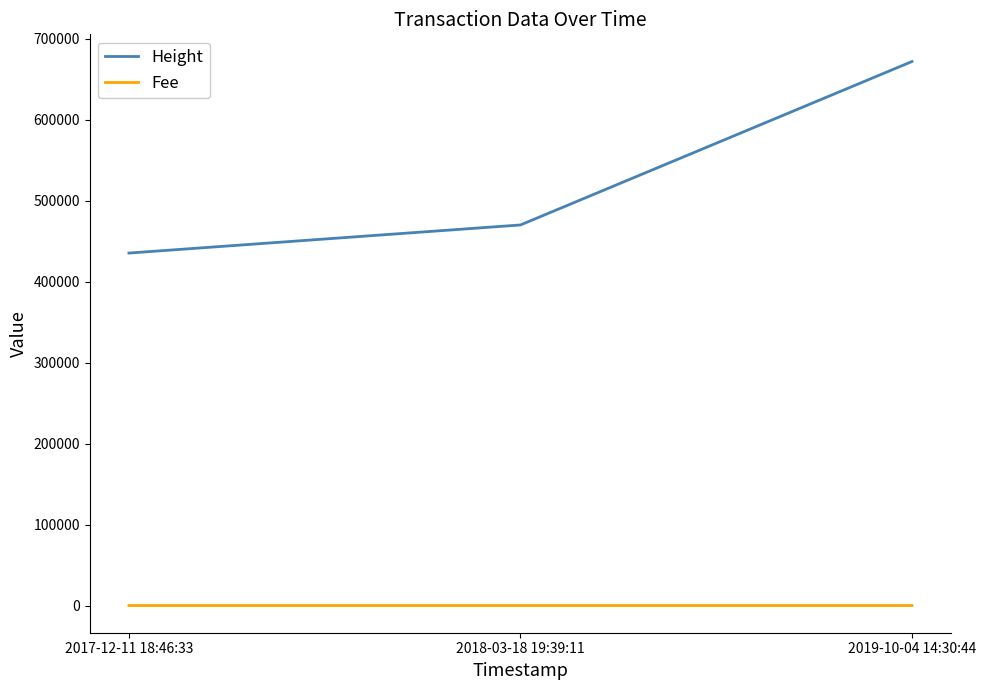

Which series has the largest range (max minus min)?

Height